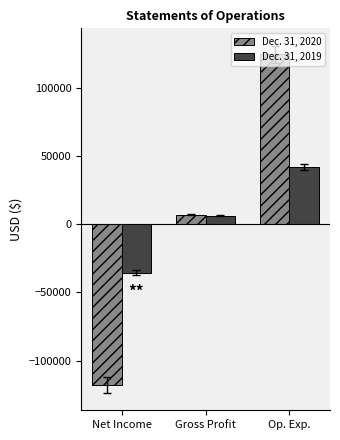

How many values in Dec. 31, 2019 are above zero?

2